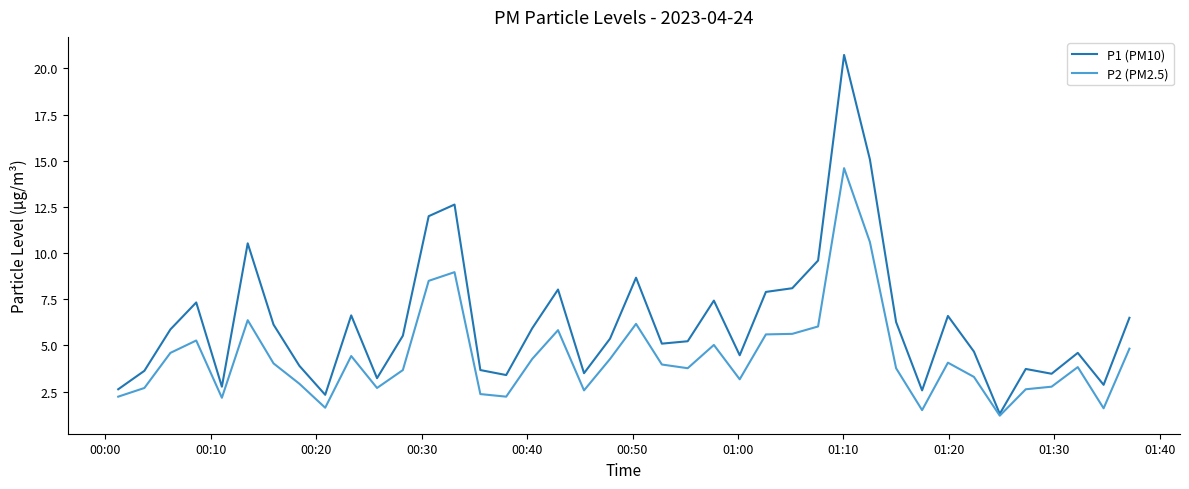

What is the maximum value shown in the chart?

20.7